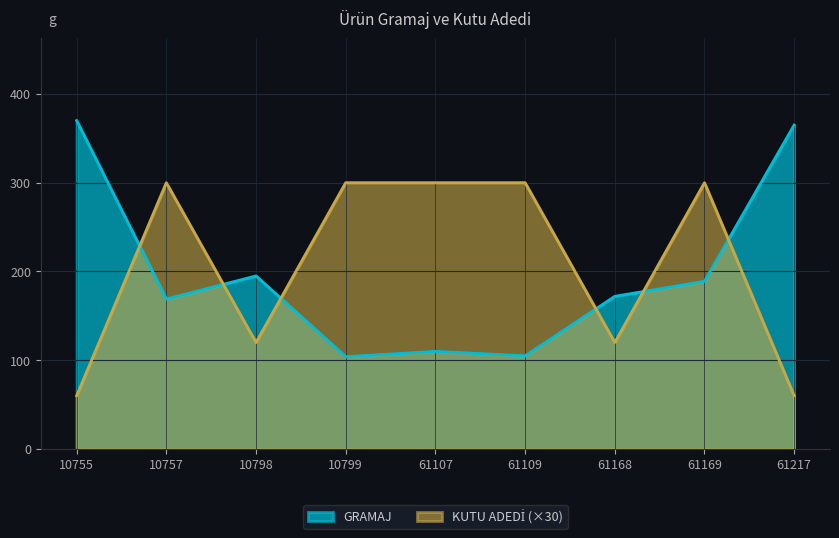

What are all the series names shown in the legend?

GRAMAJ, KUTU ADEDİ